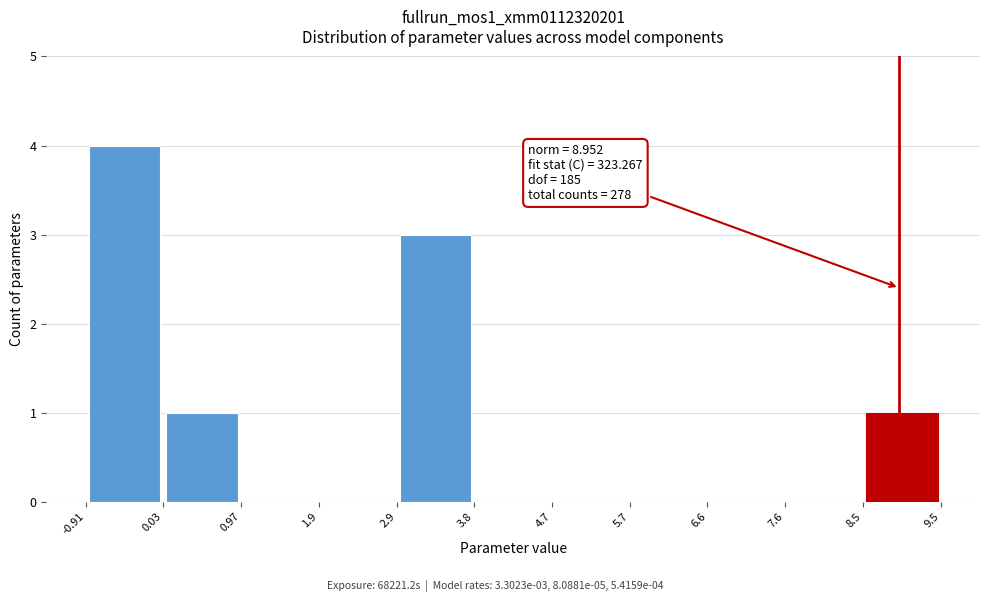

Which range on the x-axis has the tallest bar?

-0.91 to 0.03